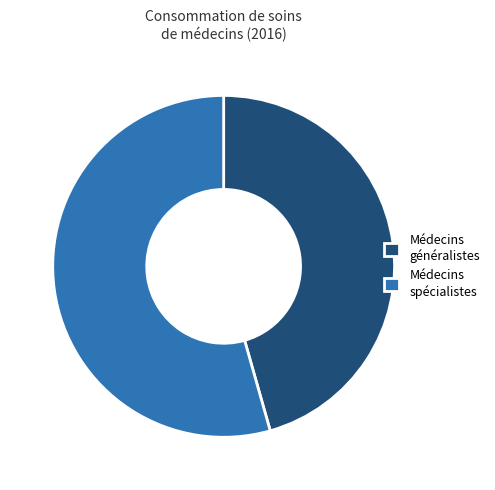

Combined, do Médecins généralistes and Médecins spécialistes account for over 50%?

Yes